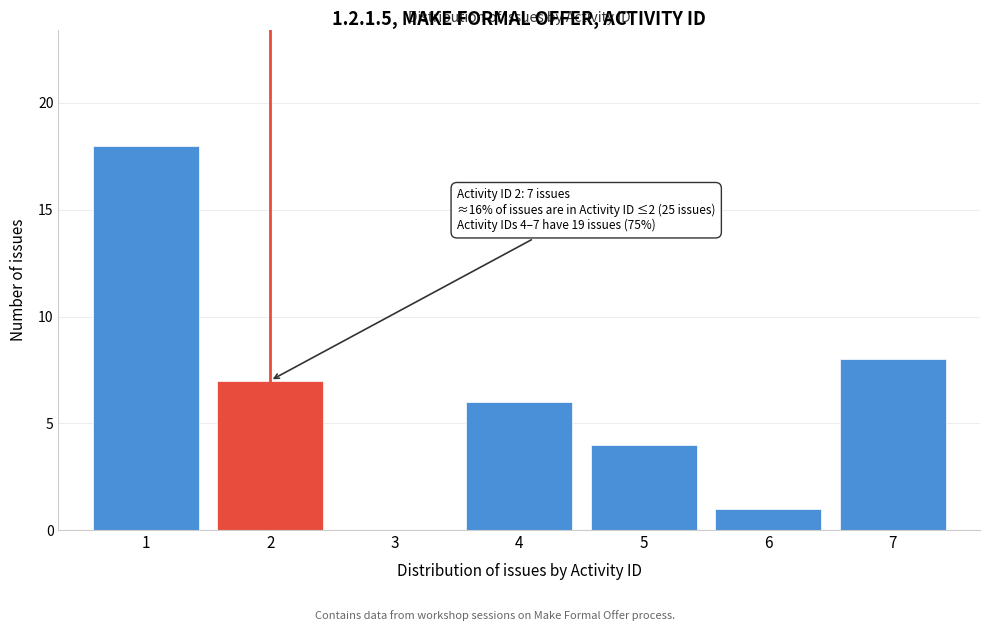

Reading right to left, what are all the values shown in this chart?

7=8	6=1	5=4	4=6	3=0	2=7	1=18